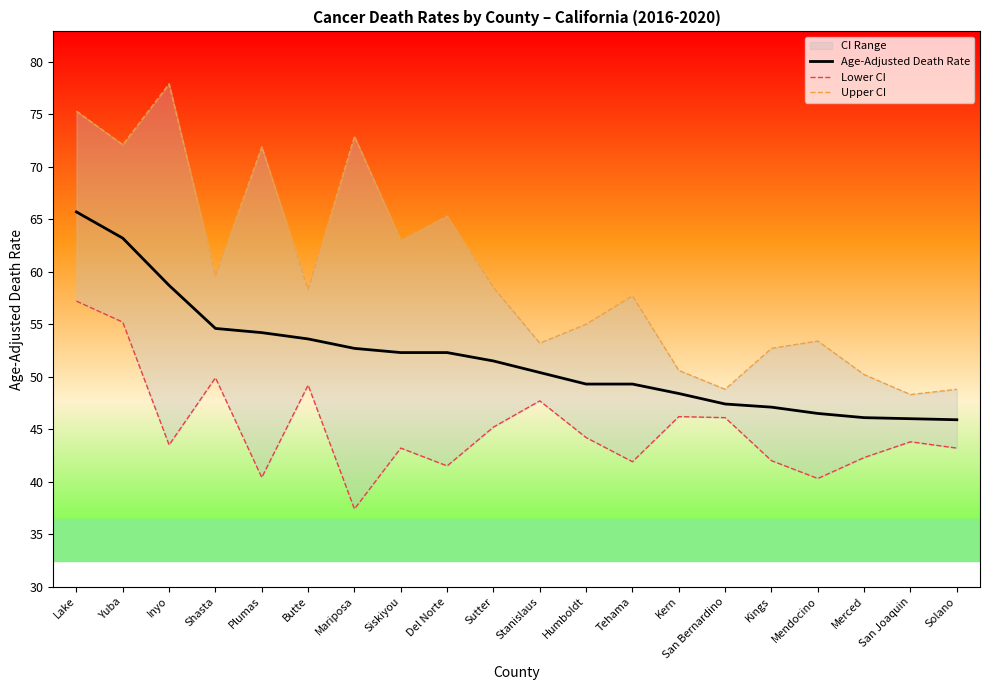

Which has a higher value, Shasta or Lake?

Lake